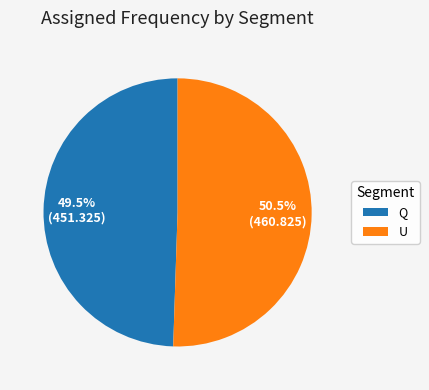

What portion of the pie excludes U?

49.5%